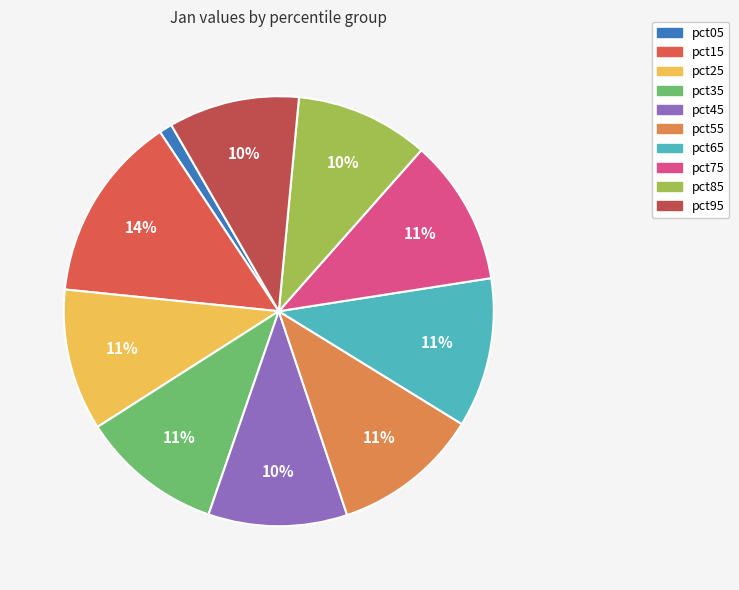

Does any single category account for the majority?

No